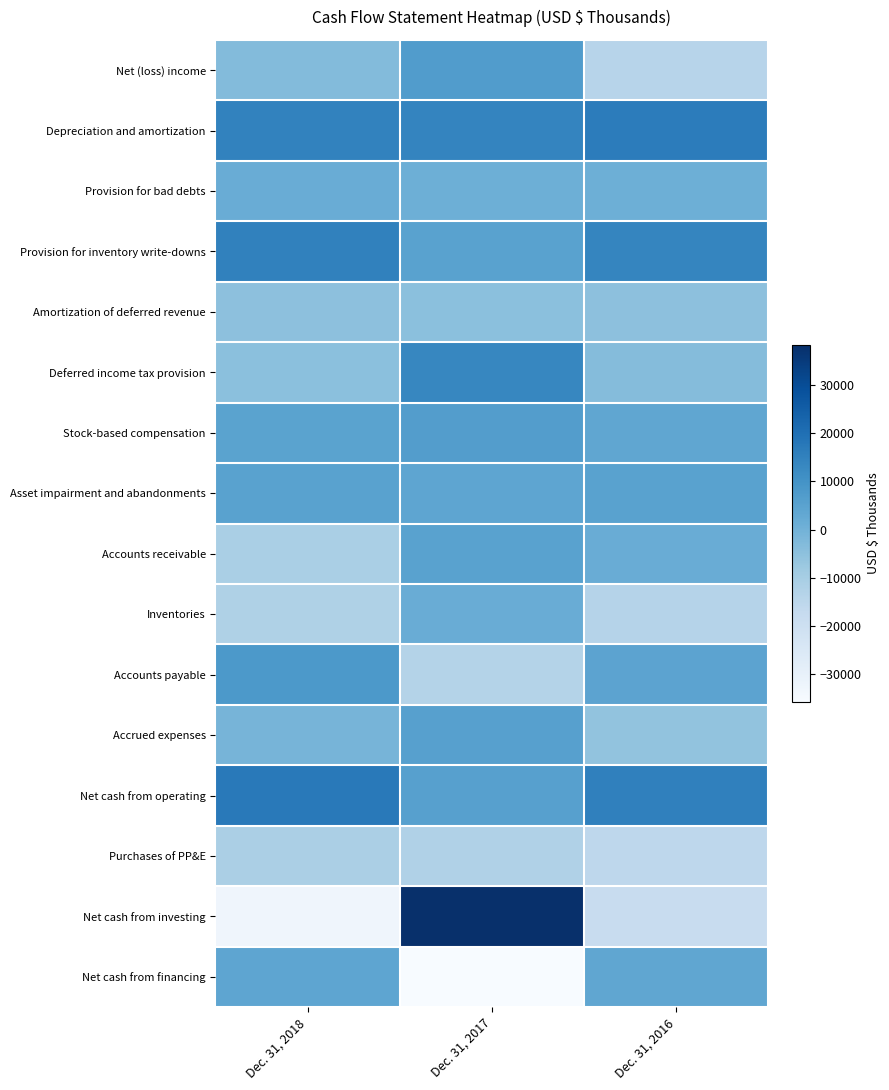

Which series has the largest range (max minus min)?

Net cash from investing